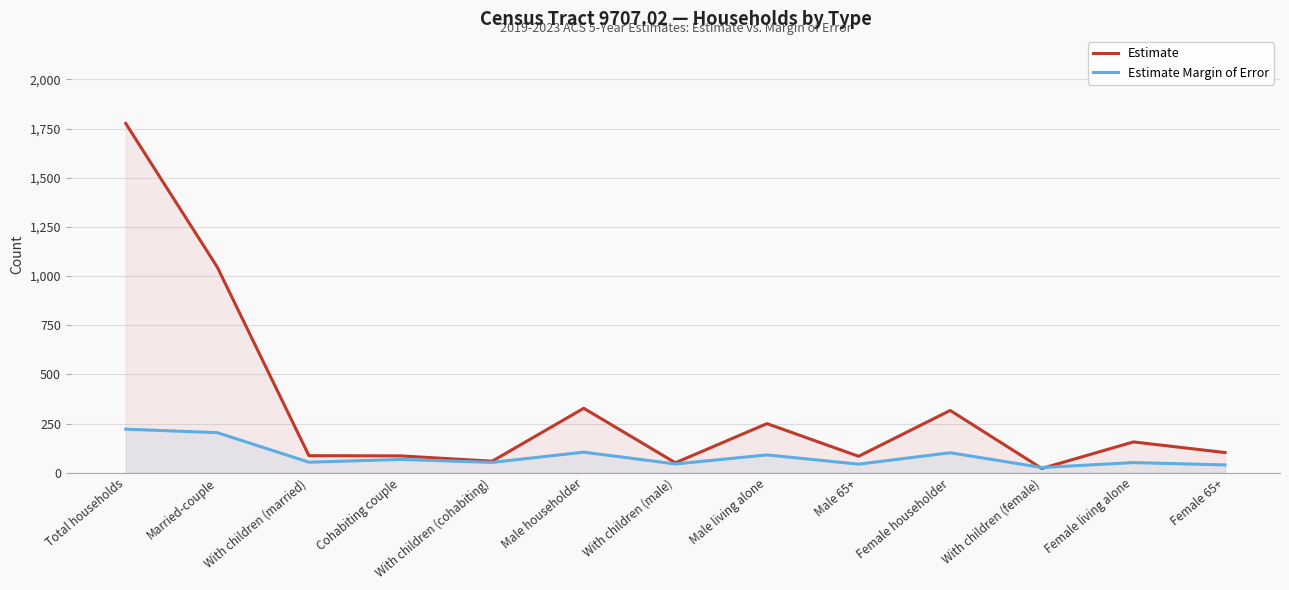

What is the spread (max minus min) of values at Total households?

1554